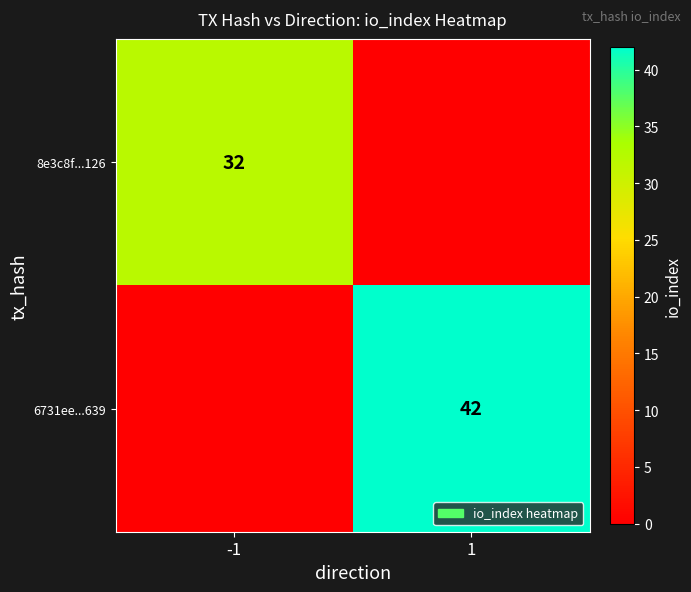

What is the total value across all series at 1?

42